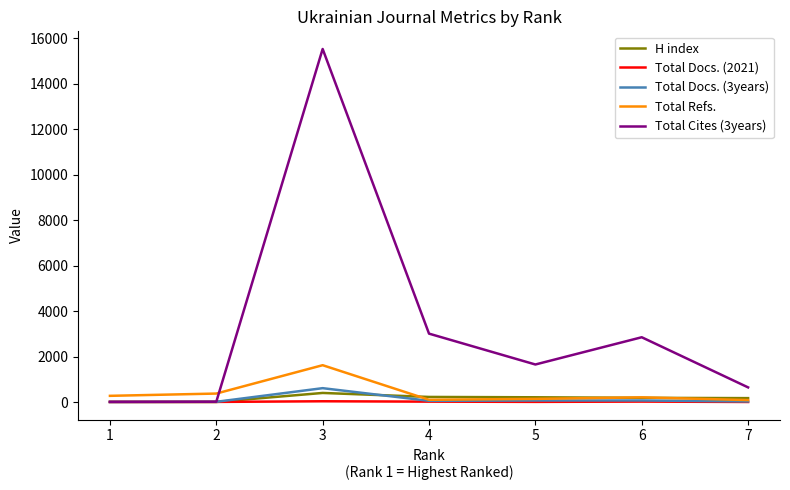

True or false: Total Cites (3years) has more than 0 points higher than both neighbors.

True